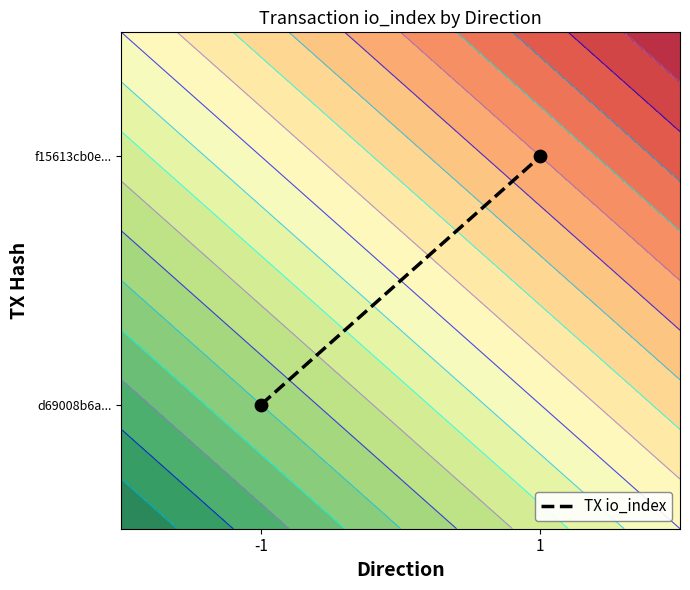

What is the sum of the values at -1 and 1?

1.0